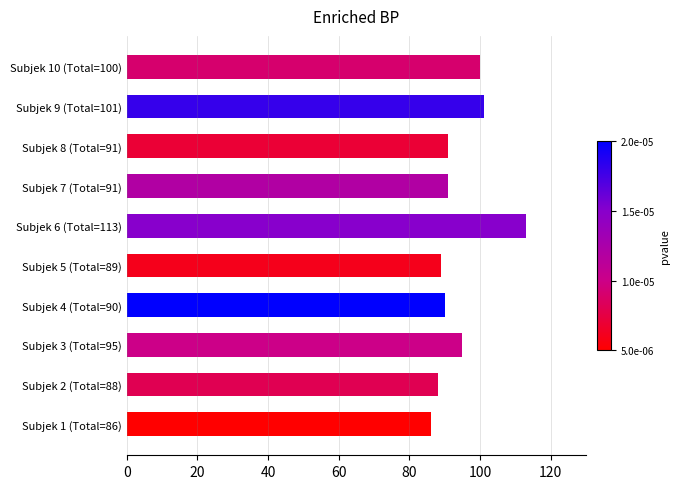

How many series are shown in this chart?

1